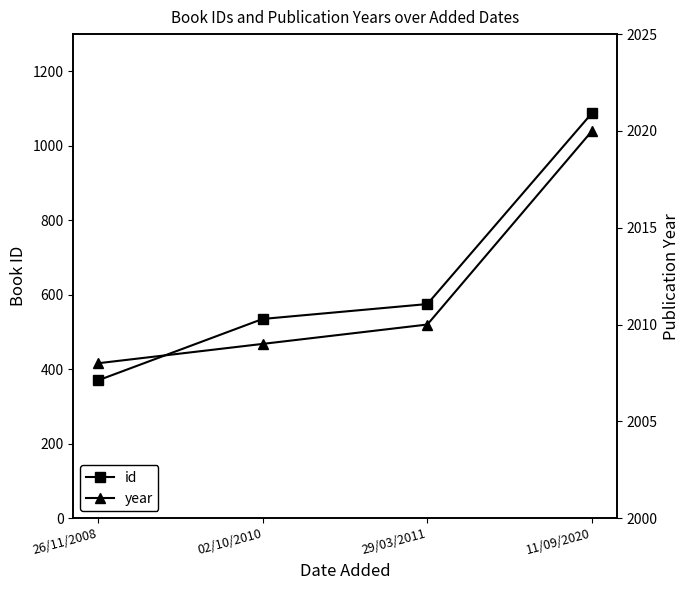

How many values in the id series are below 575?

2